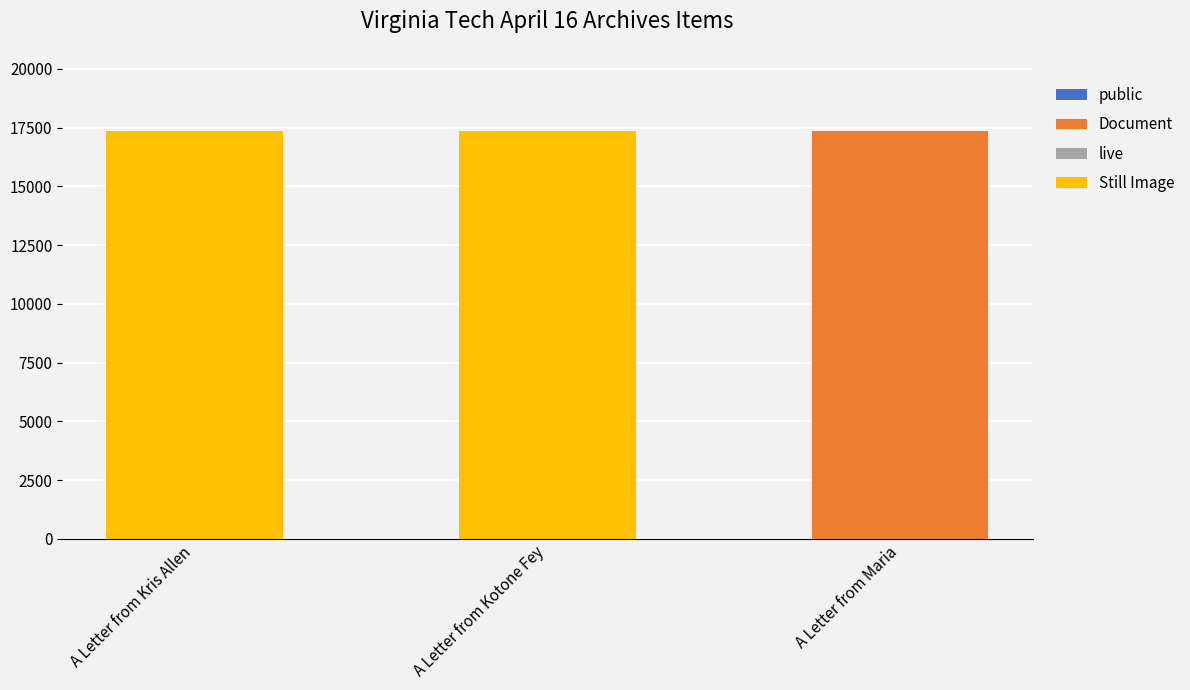

The Document series shows 0 at A Letter from Kotone Fey. True or false?

True